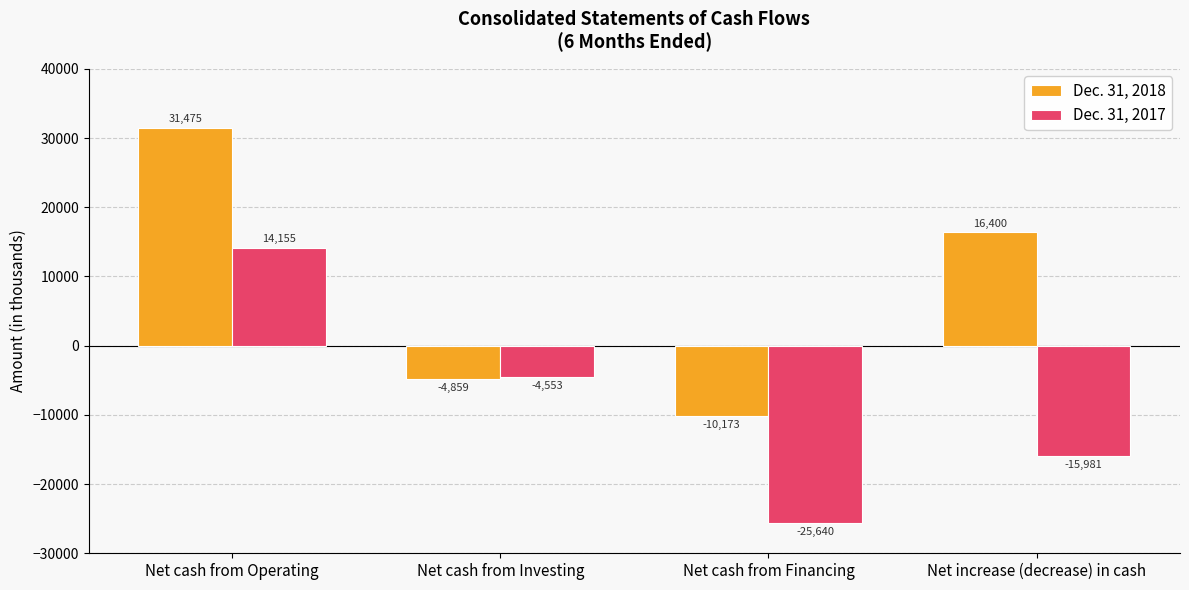

What value does the Dec. 31, 2017 series have at Net cash from Investing, to the nearest 50?

-4550